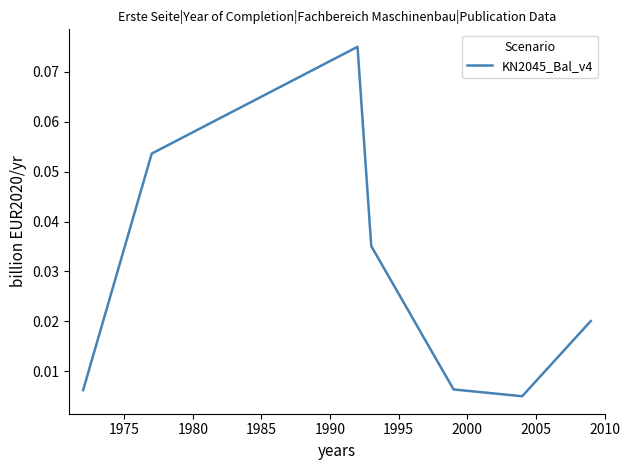

True or false: the data has more than 0 interior local peaks.

True